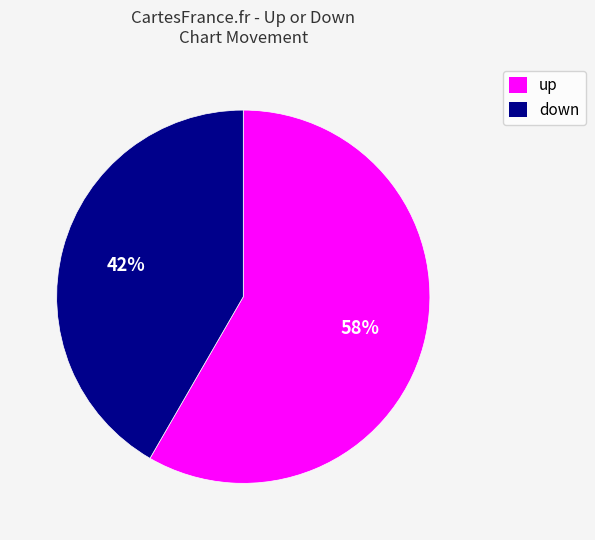

Rank the categories by value from highest to lowest.

up, down